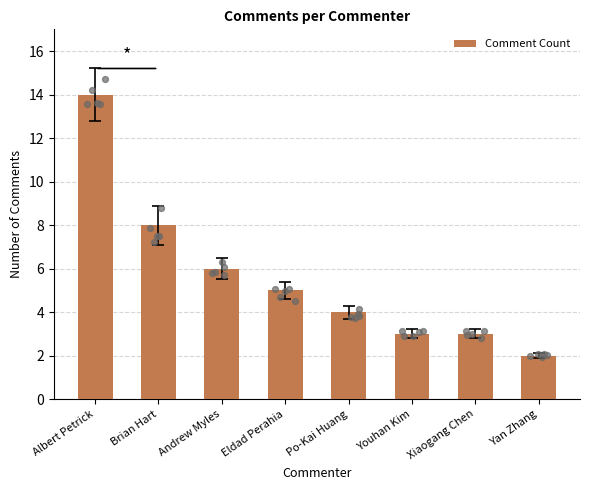

Approximately how many times larger is the value at Yan Zhang compared to Xiaogang Chen?

0.7